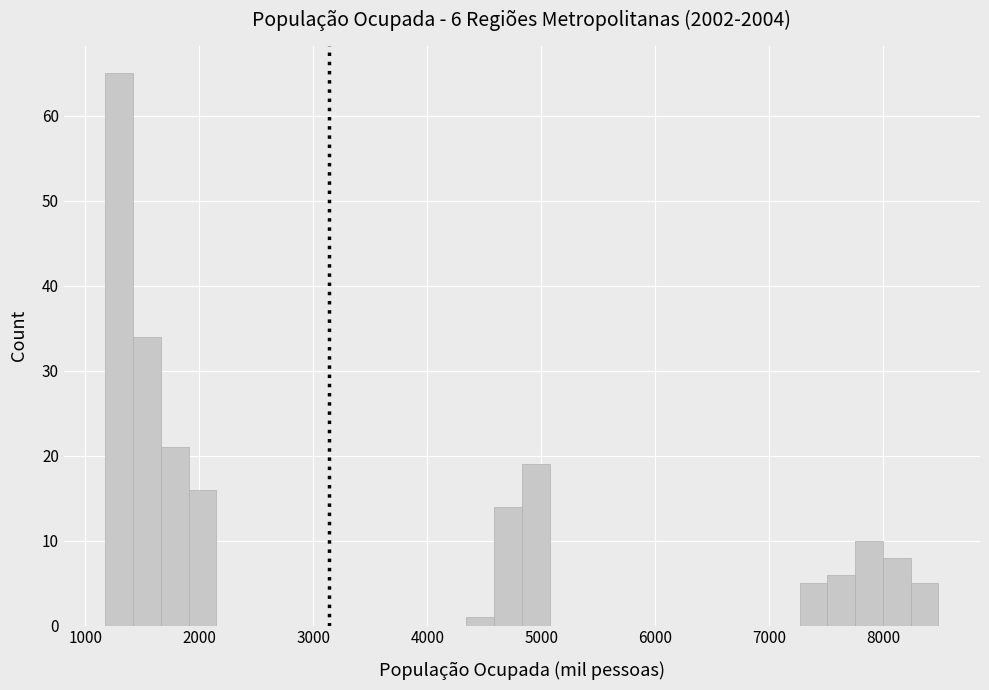

Read against the x-axis, roughly where is the centre of the tallest bar?

1300